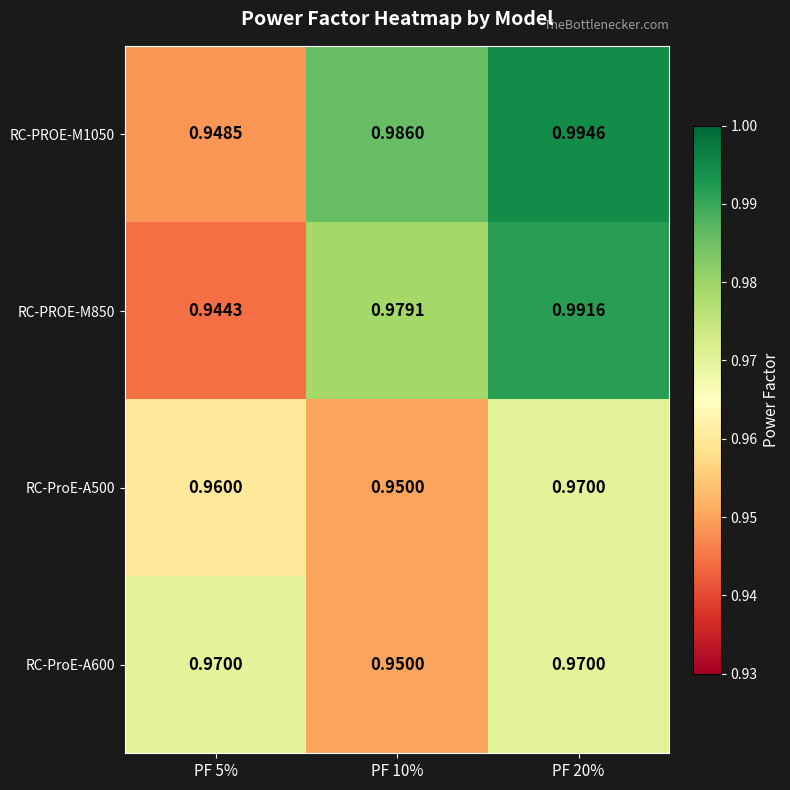

Is the value of RC-ProE-A600 at PF 20% greater than the value of RC-PROE-M1050 at PF 5%?

Yes